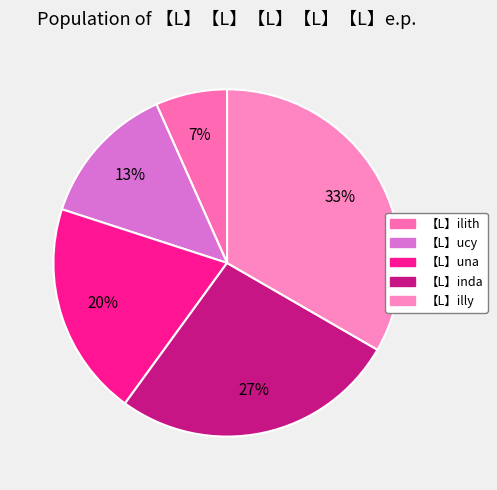

To the nearest percent, what is the combined percentage of 【L】una and 【L】ucy?

33%